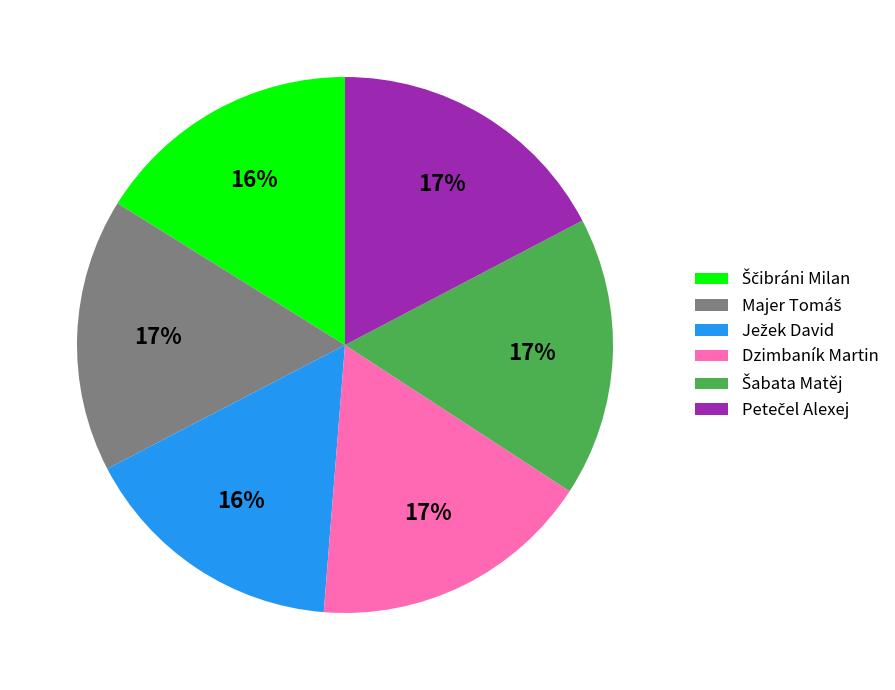

The Dzimbaník Martin slice represents 17% of the pie. True or false?

True